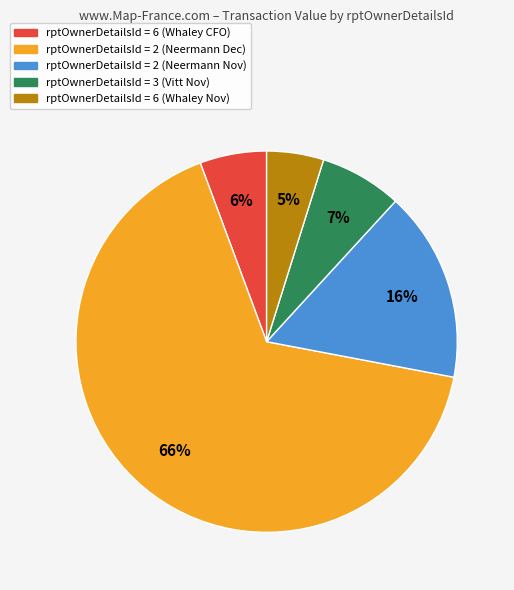

To the nearest percent, what is the average slice percentage?

20%